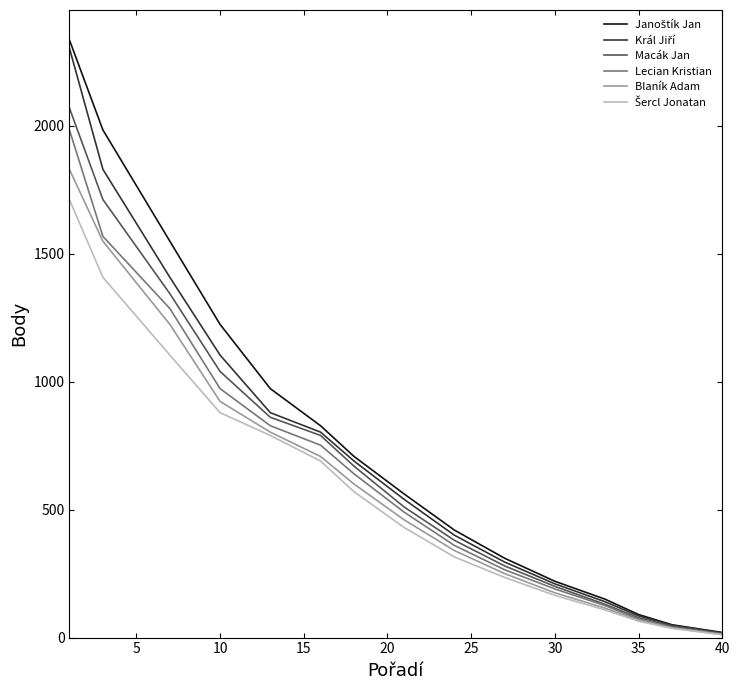

What is the greatest value displayed?

2336